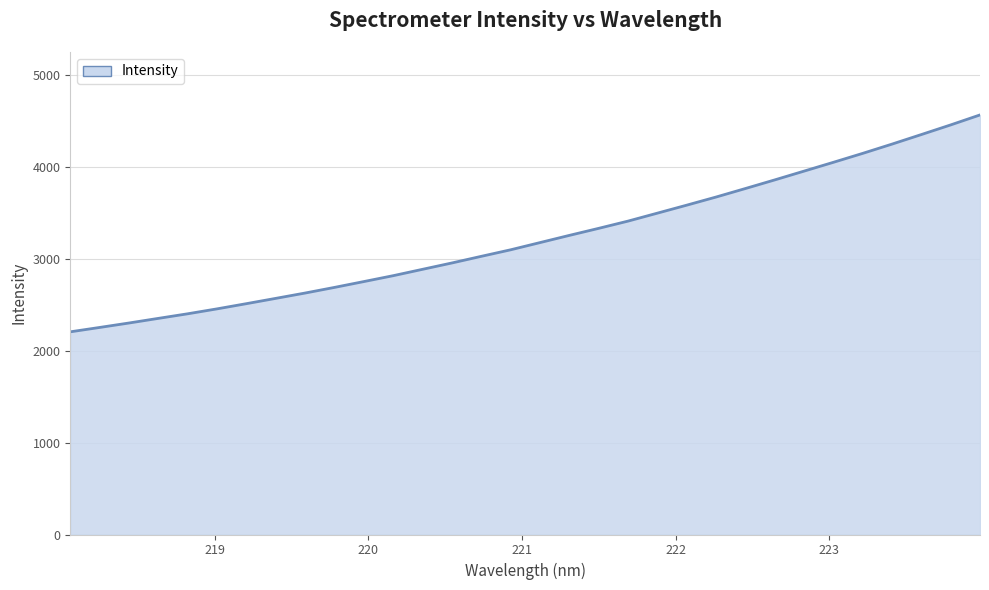

What is the maximum value shown in the chart?

4563.3